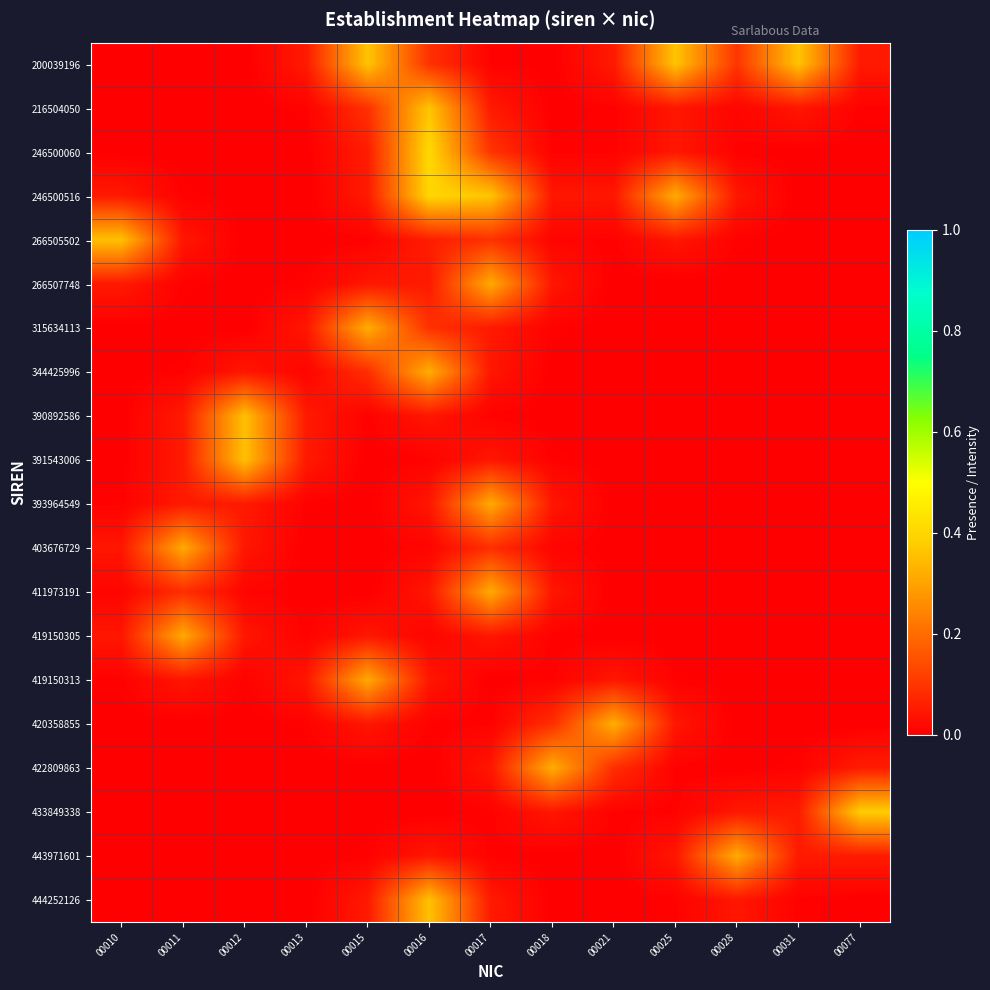

Which has a higher value, 00011 or 00028?

00028